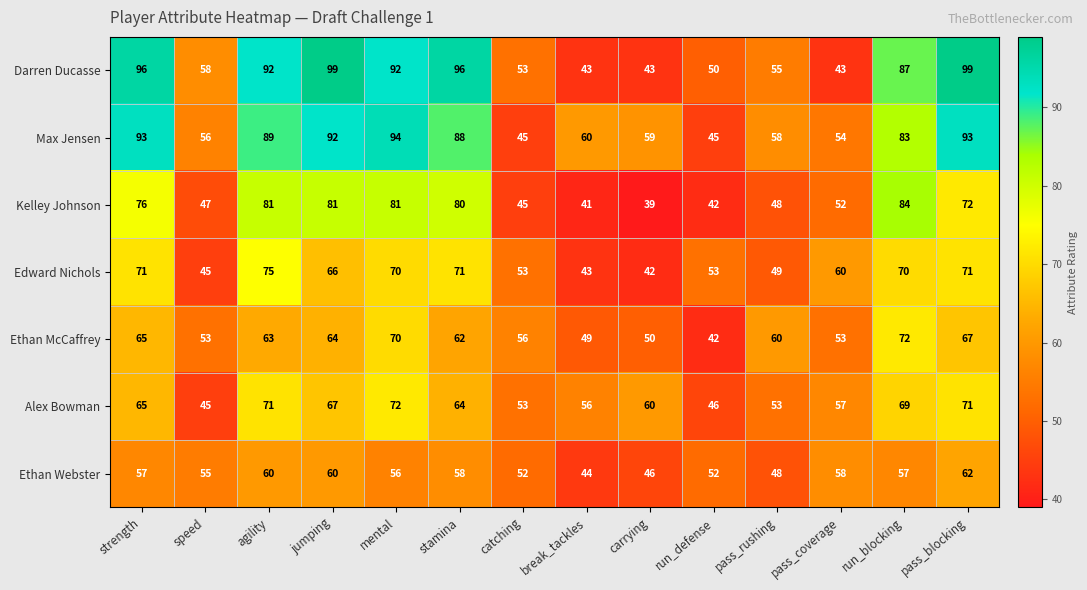

Which category has the lowest value across all series?

carrying